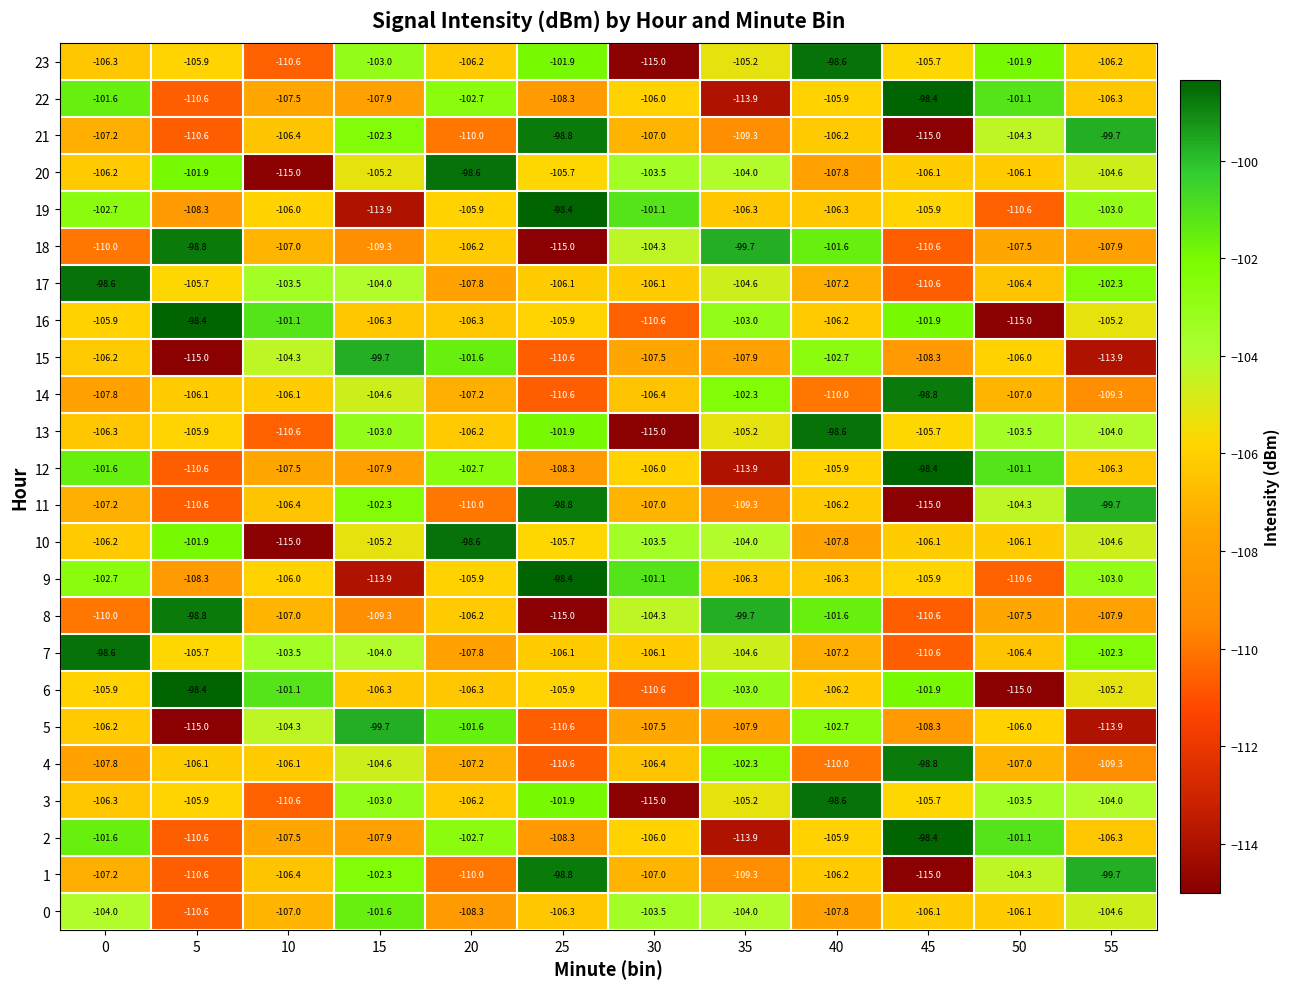

What is the average value of the 18 series?

-106.5